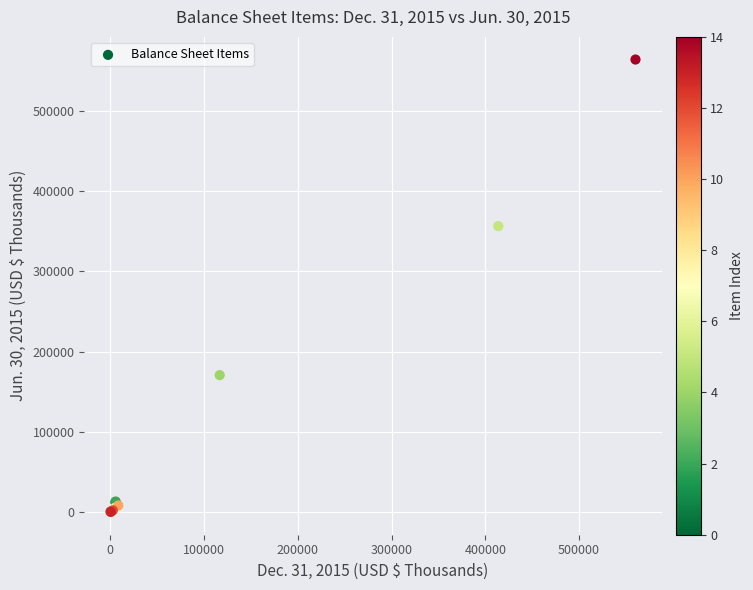

What Y value in the scatter plot is closest to 281859?

356194